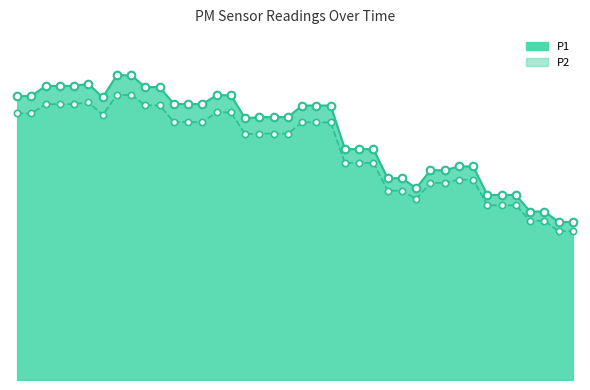

Which series reaches the minimum Y coordinate?

P2